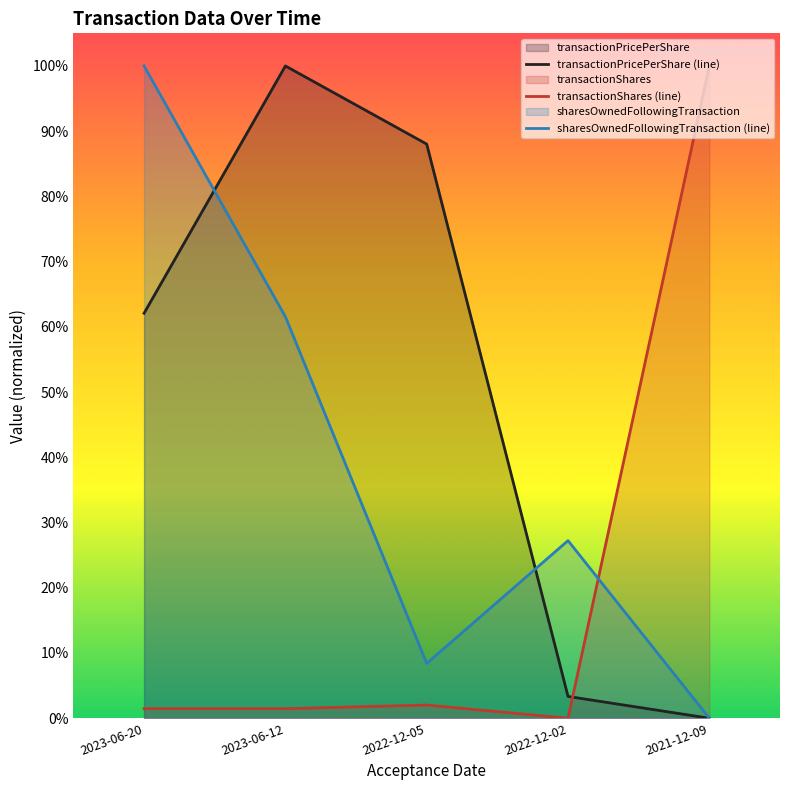

Where is the first local minimum for sharesOwnedFollowingTransaction (line)?

2022-12-05